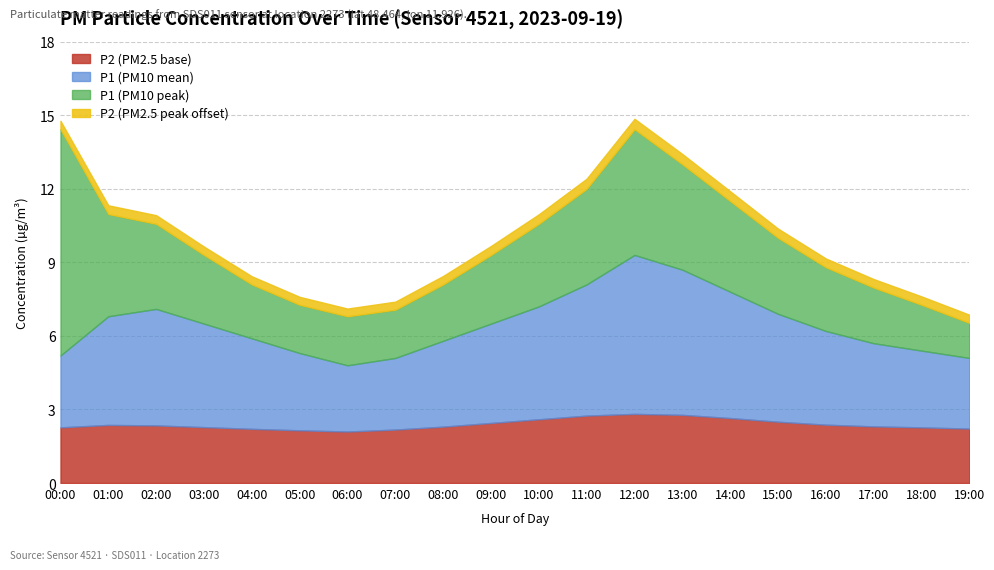

At which category does P2 reach its first local valley?

06:00